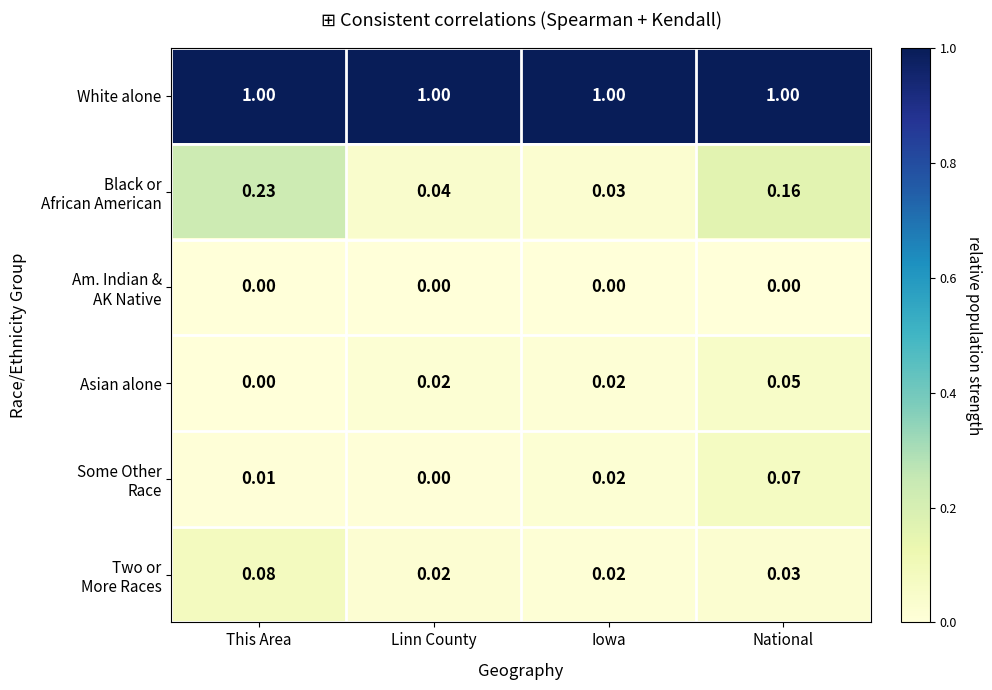

At which category is the sum across all series the highest?

This Area